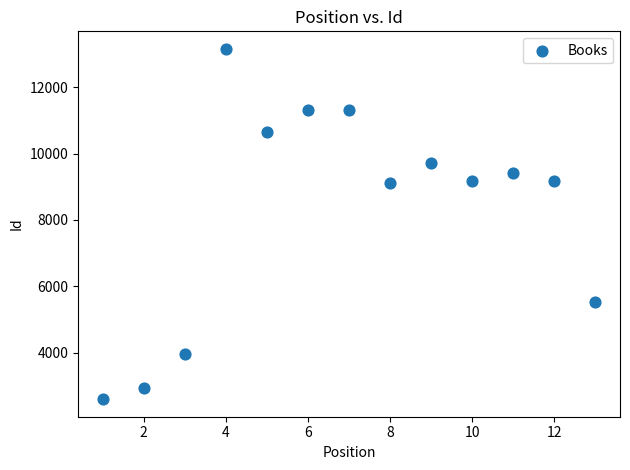

What is the range of Y values (max minus min)?

10555